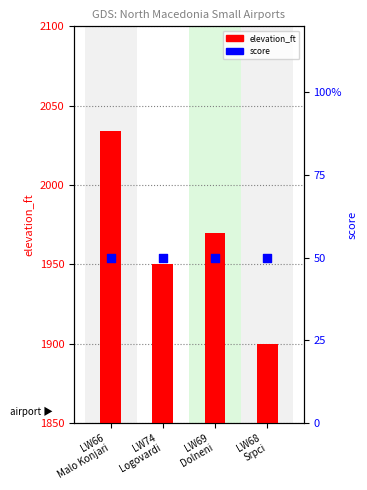

Which series reaches the maximum Y coordinate?

elevation_ft